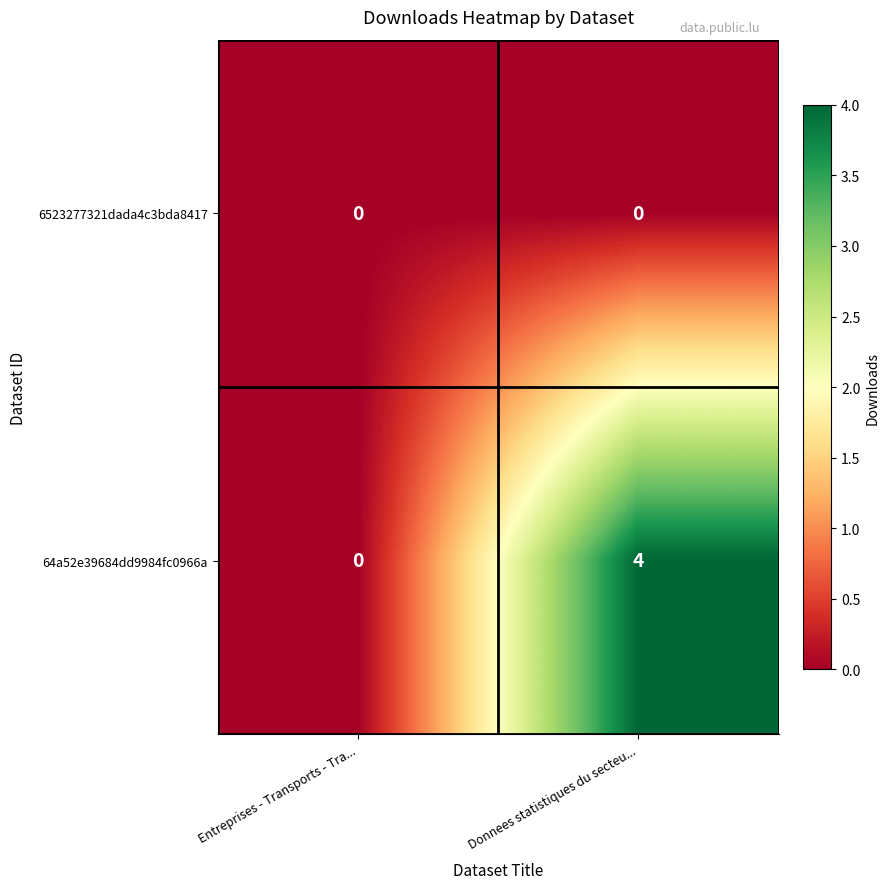

The value of 64a52e39684dd9984fc0966a at Entreprises - Transports - Tra... is 2. True or false?

False